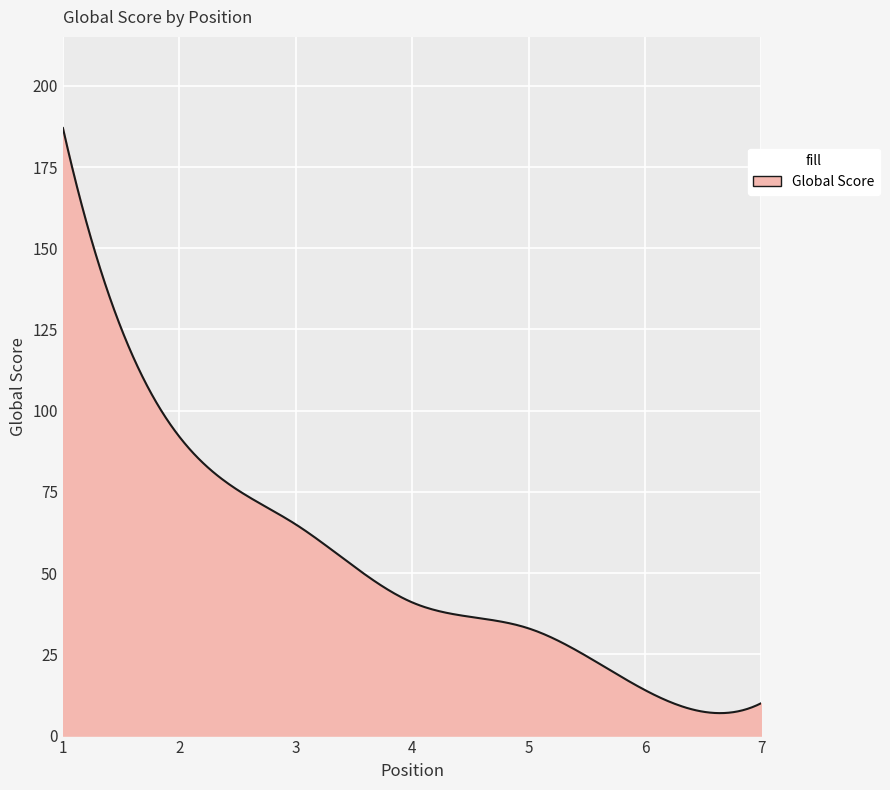

What is the difference between the maximum and minimum values?

180.1